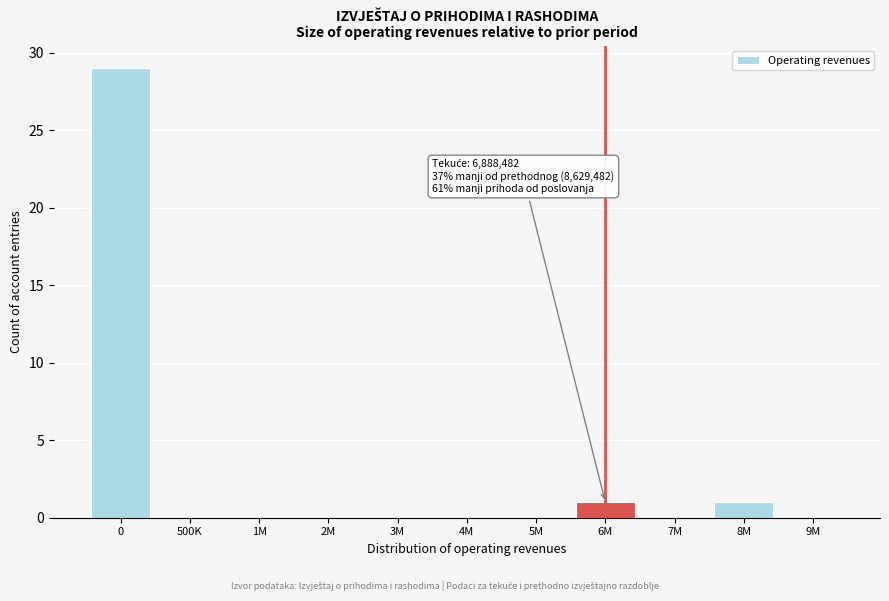

Reading left to right, what are all the values shown in this chart?

0=29	500K=0	1M=0	2M=0	3M=0	4M=0	5M=0	6M=1	7M=0	8M=1	9M=0